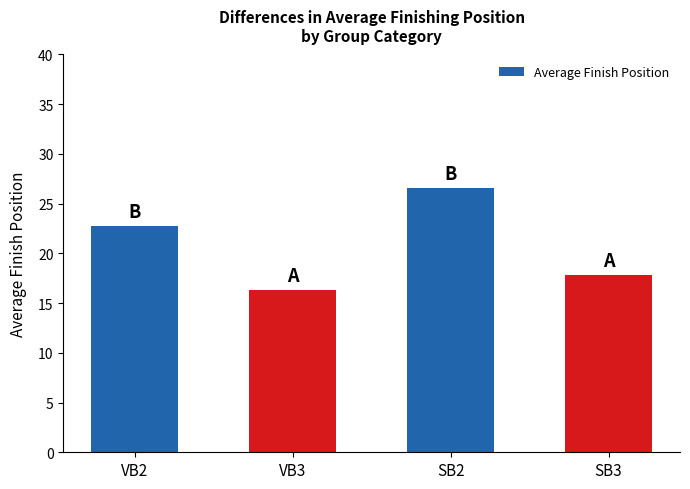

Is it true that the value at SB3 is 24.2?

False